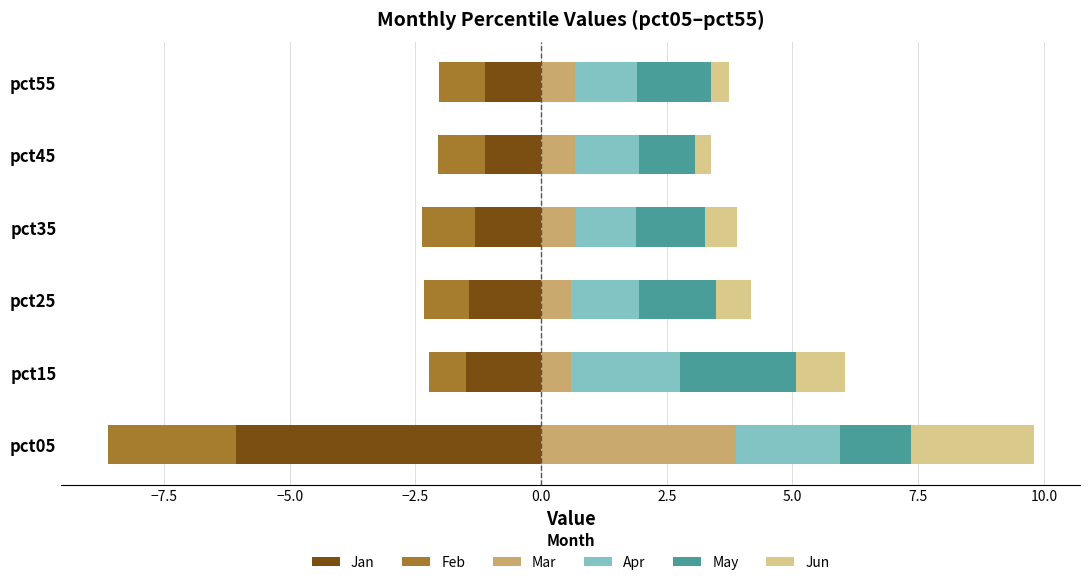

Which series has the largest total across all categories?

Apr